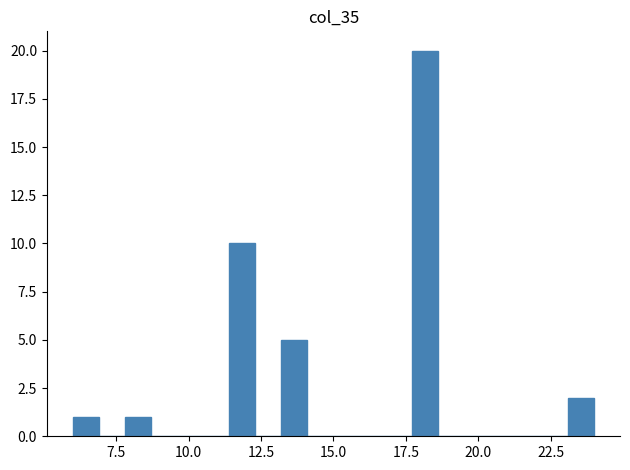

Around what value on the x-axis is the tallest bar? Give the approximate position of its centre, as read against the axis.

18.0